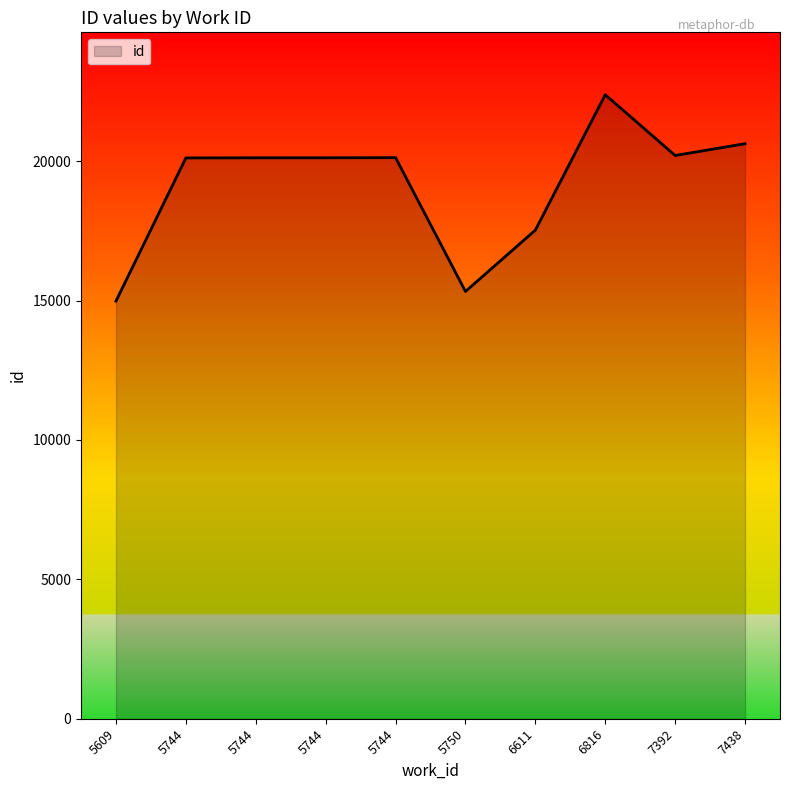

At which label is the value closest to 18685?

6611